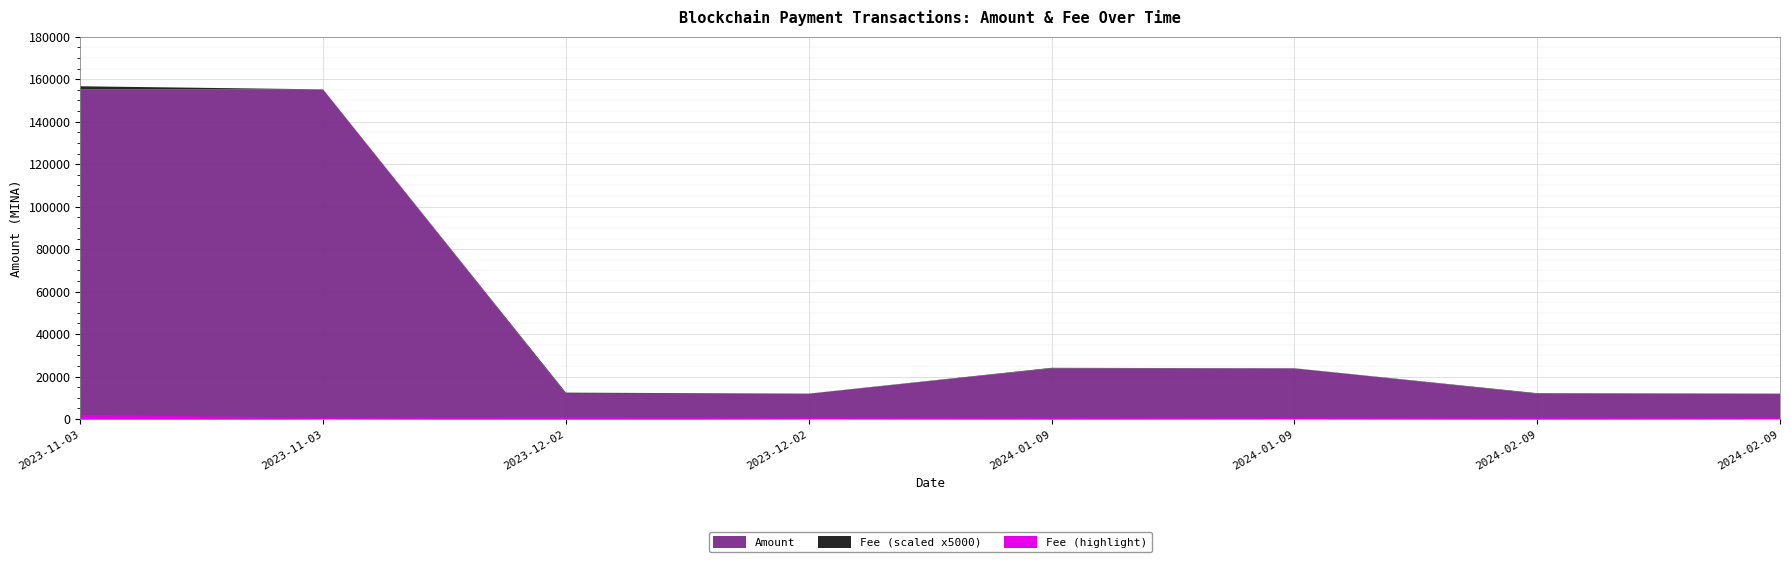

The value at 2023-12-02 is 342.6. True or false?

False